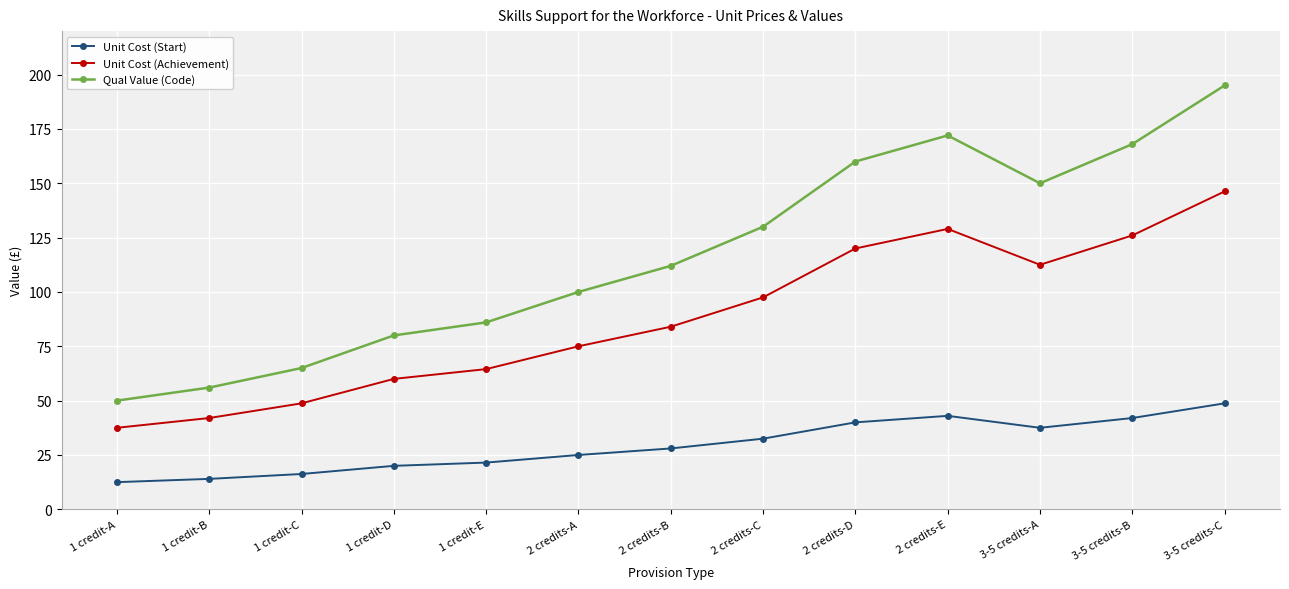

Which category has the highest value across all series?

3-5 credits-C